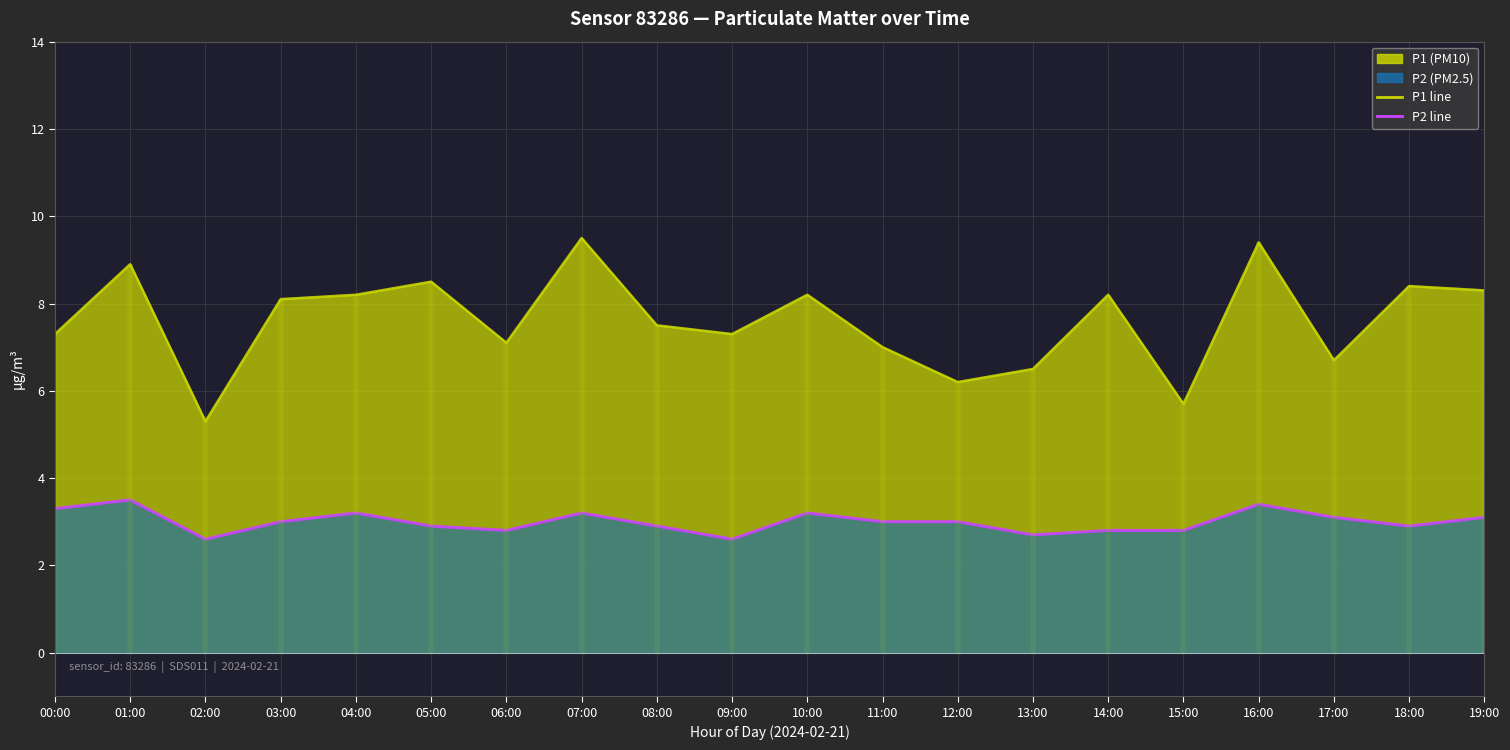

Does the chart display data point markers on the line(s)?

No